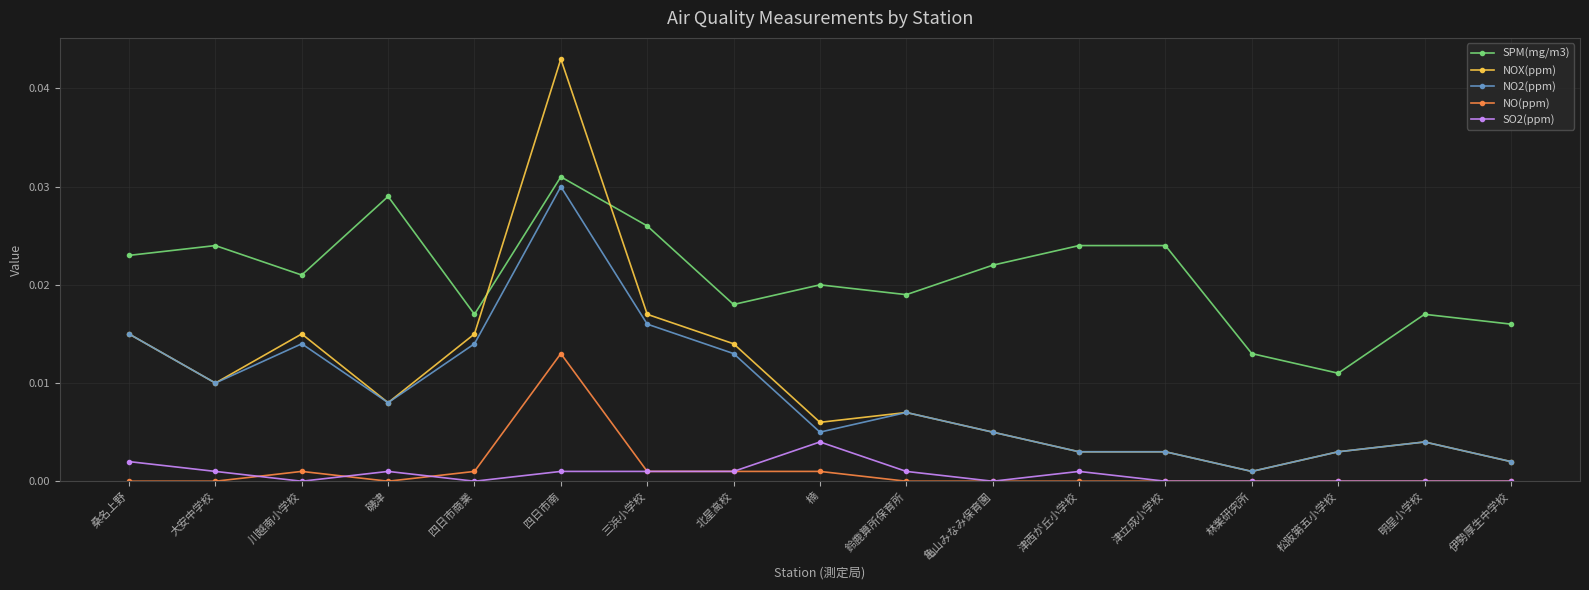

How many lines are shown in the chart?

5